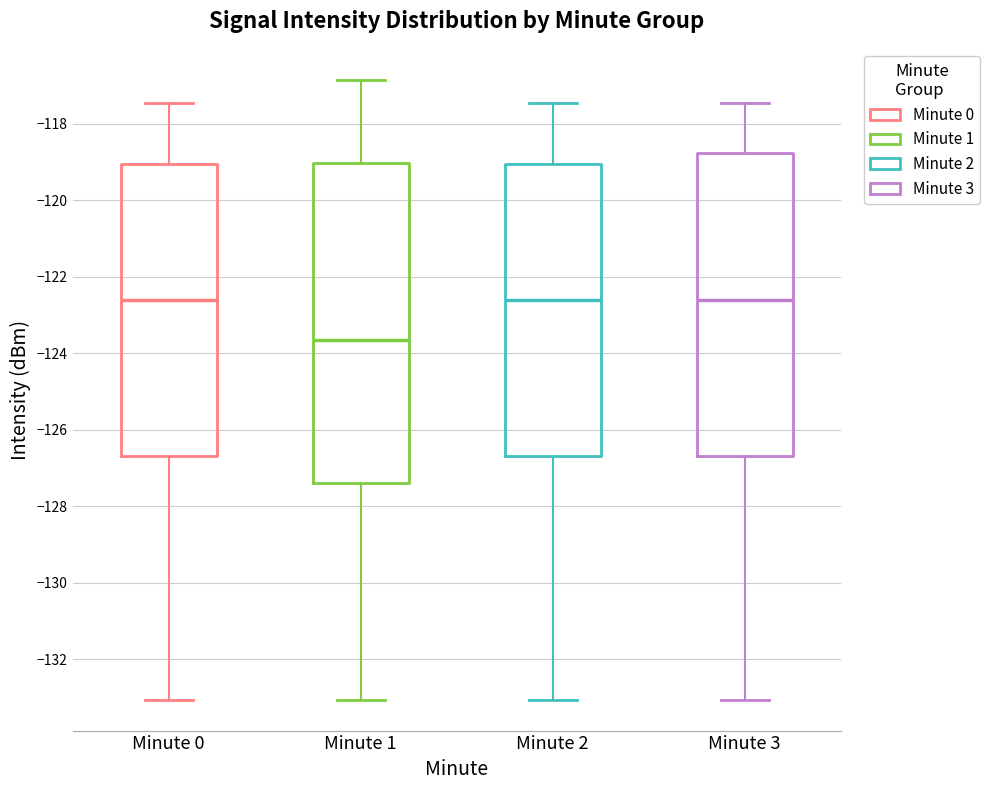

Comparing the boxes themselves (not the whiskers), which one is the tallest?

Minute 1